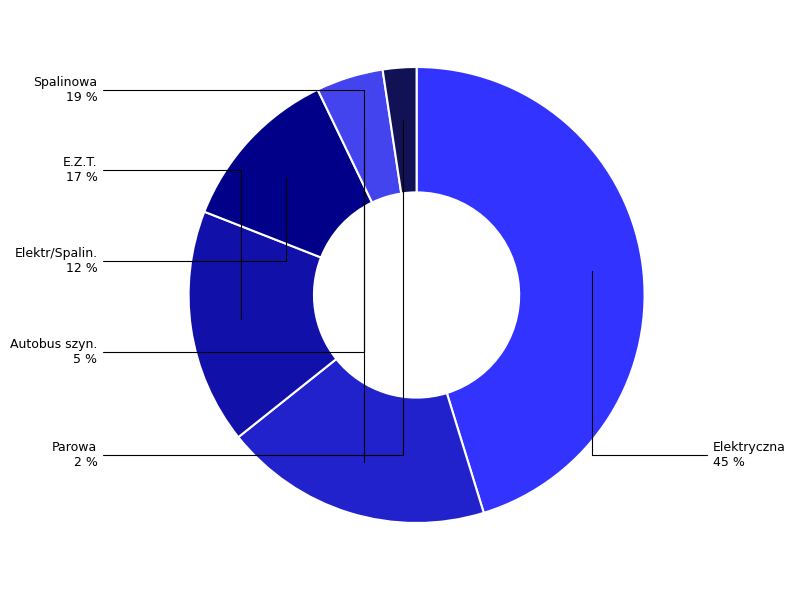

To the nearest percent, what is the difference between the largest and smallest slice percentages?

43%